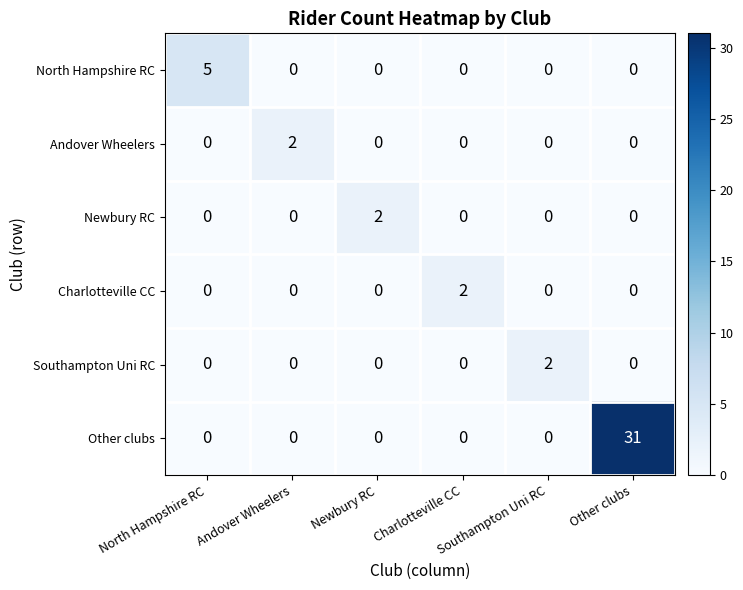

What is the maximum value shown in the chart?

31